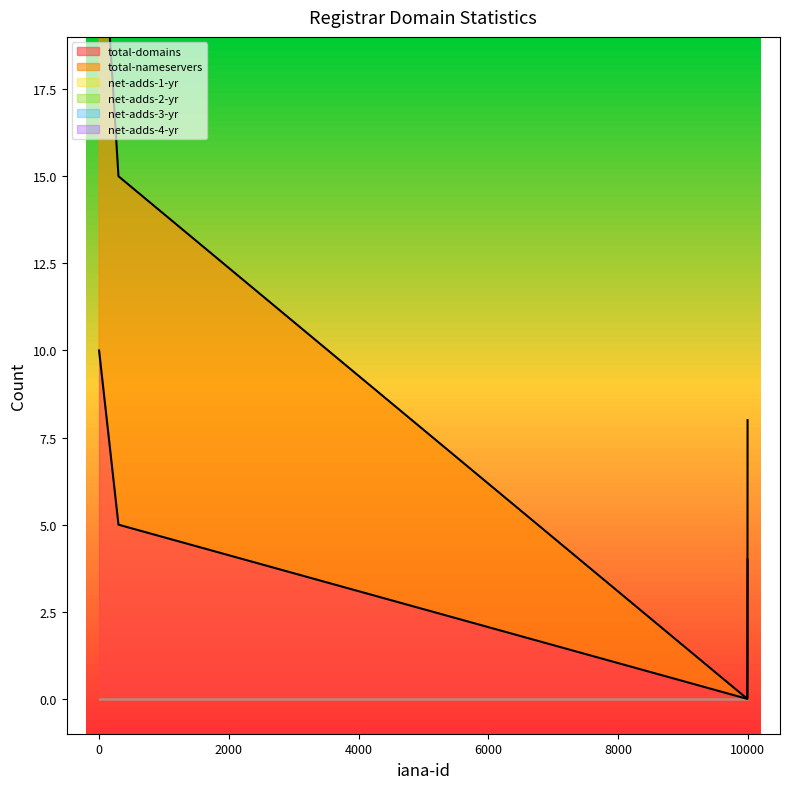

At how many categories does at least one series exceed 1?

3